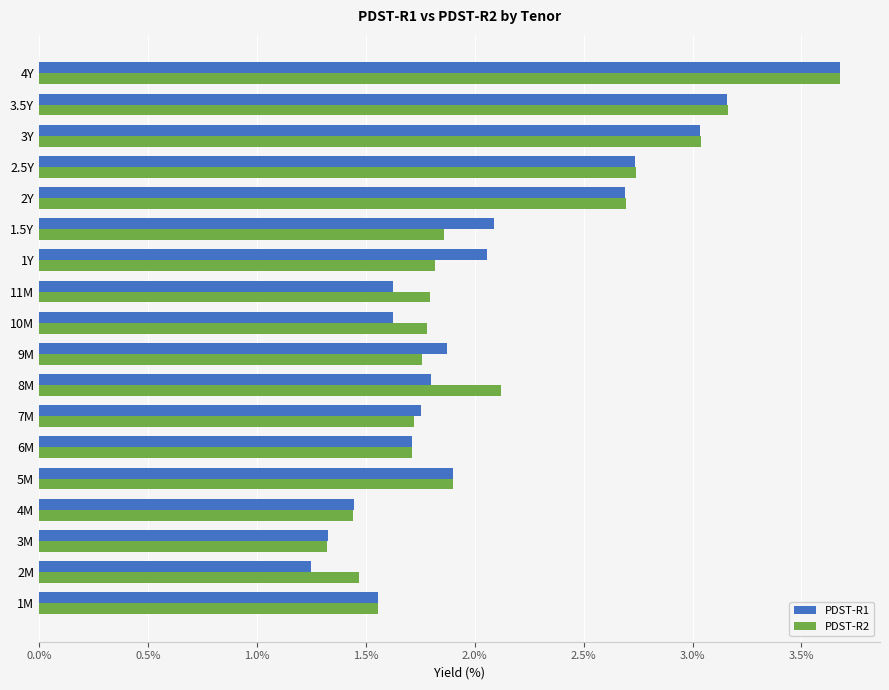

Rank the series at 10M from lowest to highest value.

PDST-R1, PDST-R2